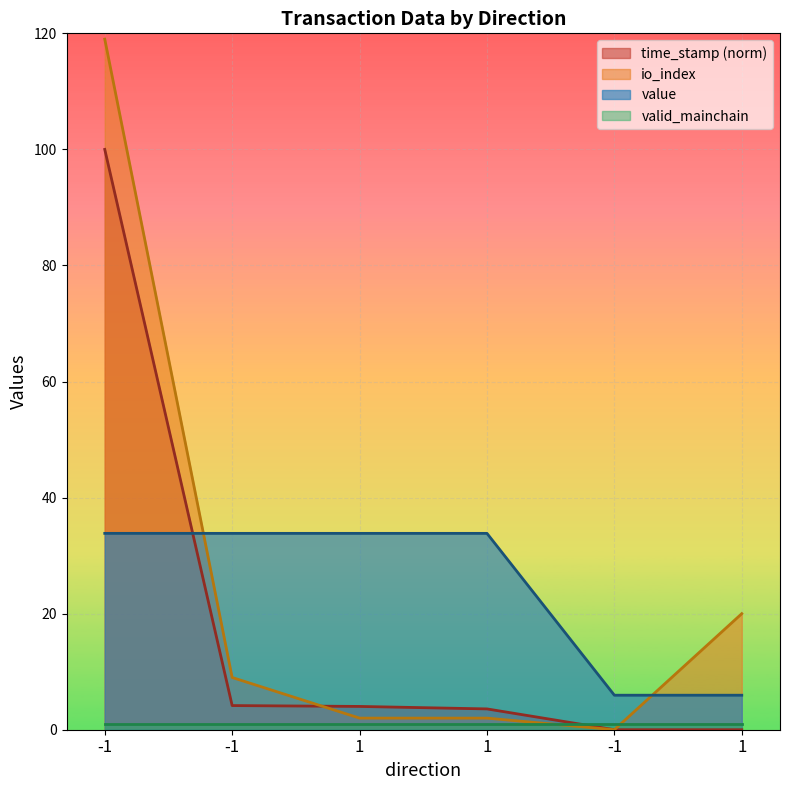

Which has a higher value, -1 or 1?

-1